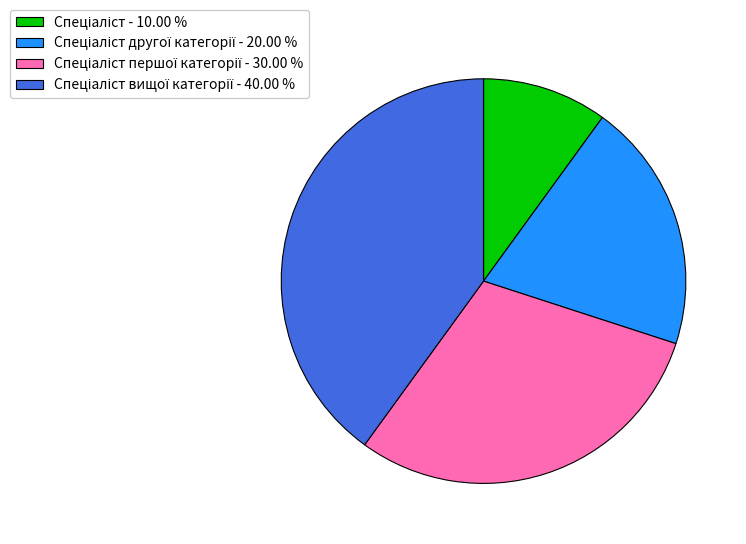

Is there any slice that represents more than half of the pie?

No